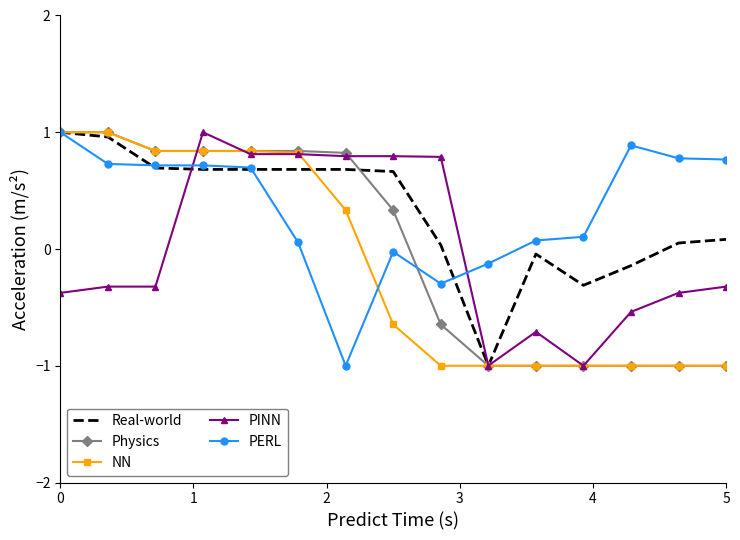

What is the lowest value of the Real-world series?

-1.0